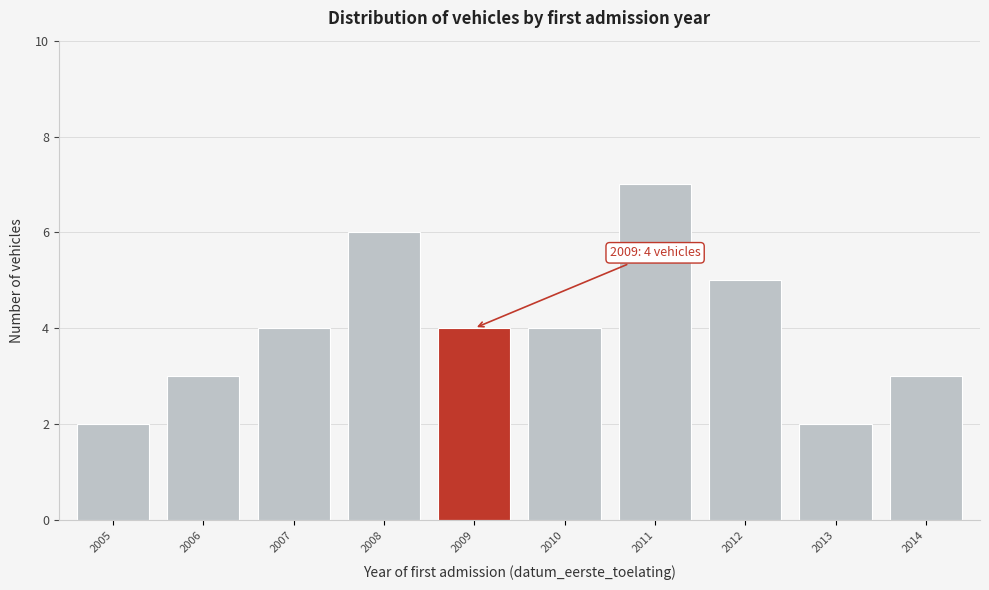

Reading right to left, list all the values displayed in this chart.

3	2	5	7	4	4	6	4	3	2